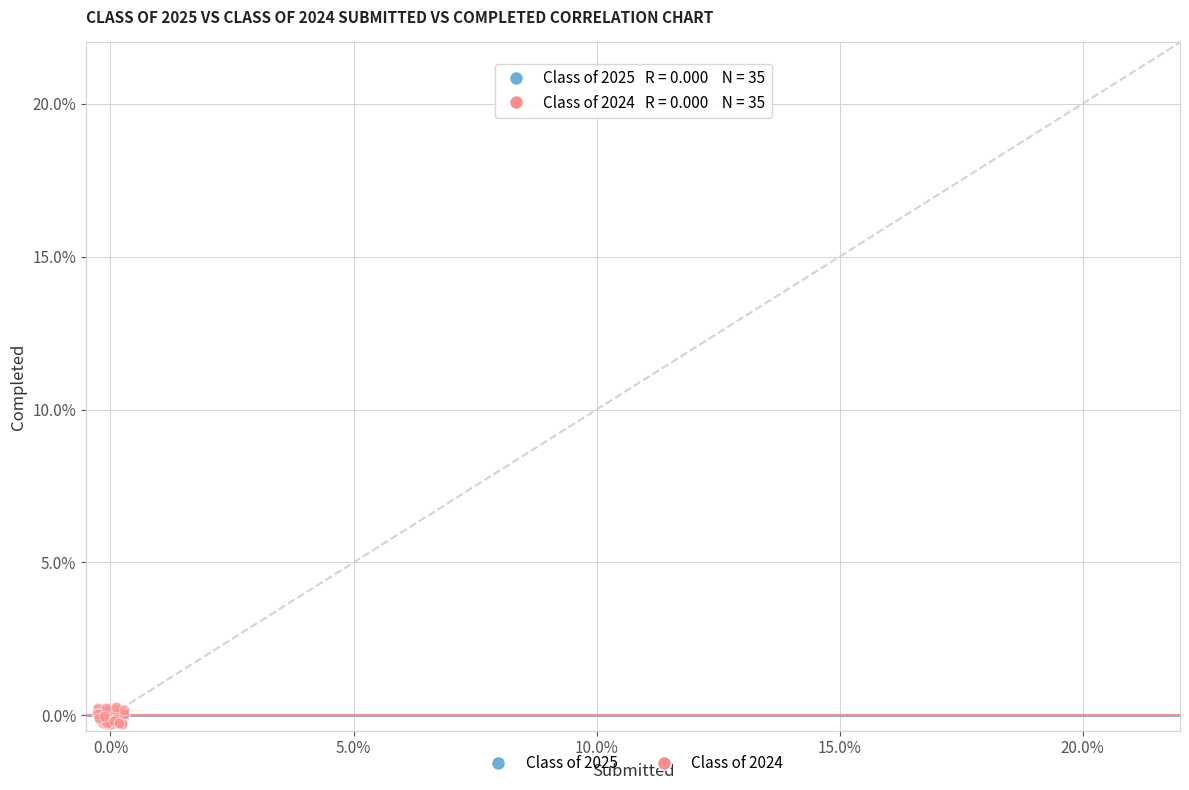

Which series has the largest Y range (max minus min)?

Class of 2024